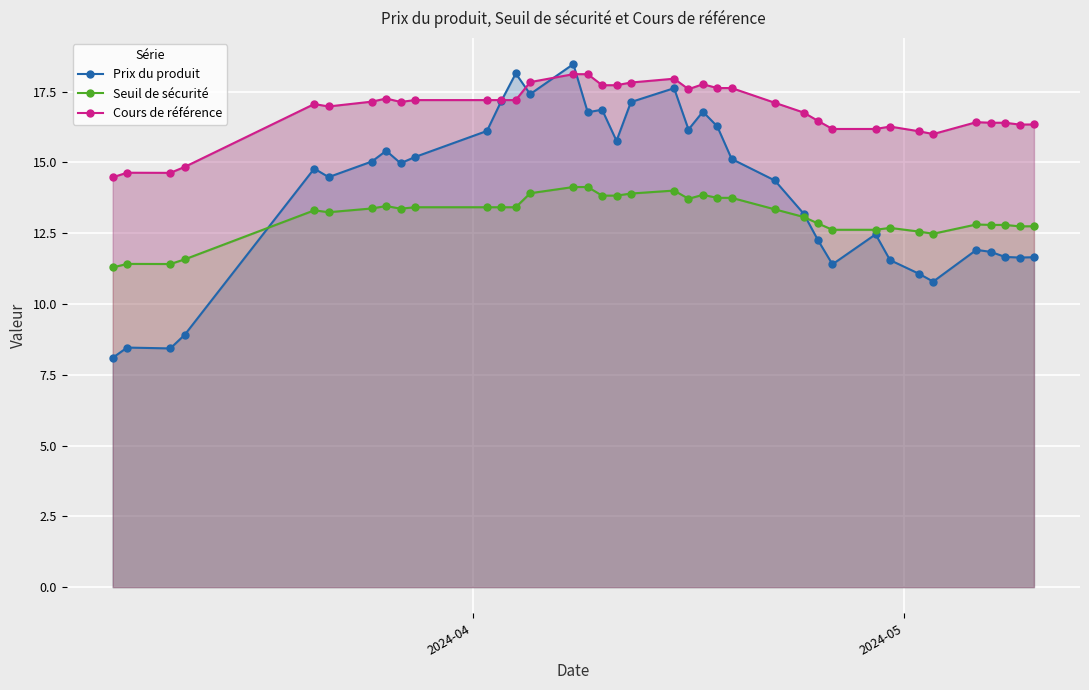

What is the value of the Prix du produit point at the 4th from the left?

8.9